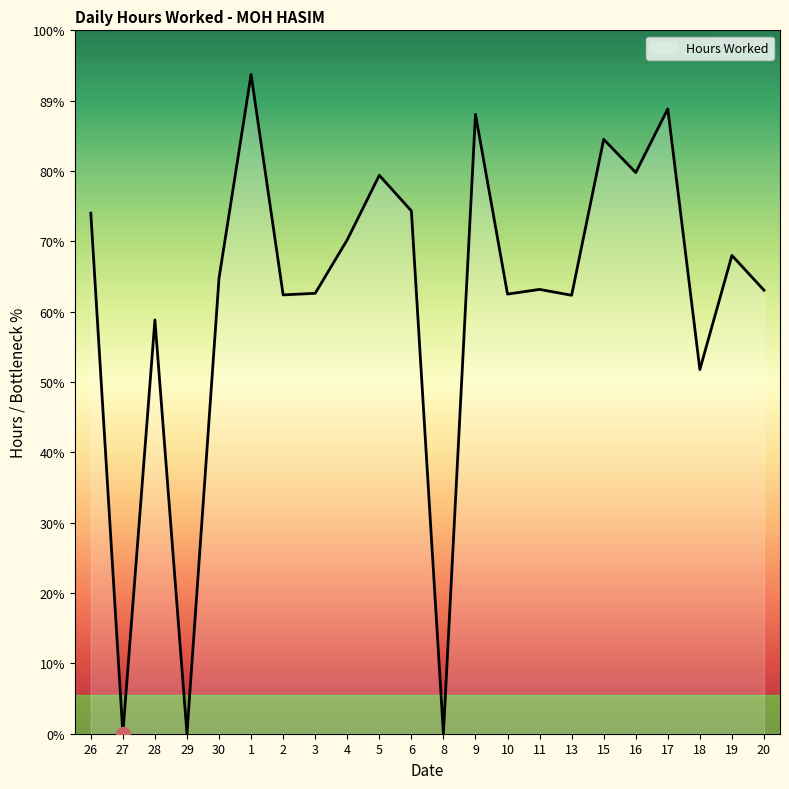

Approximately how many times larger is the value at 4 compared to 17?

0.8